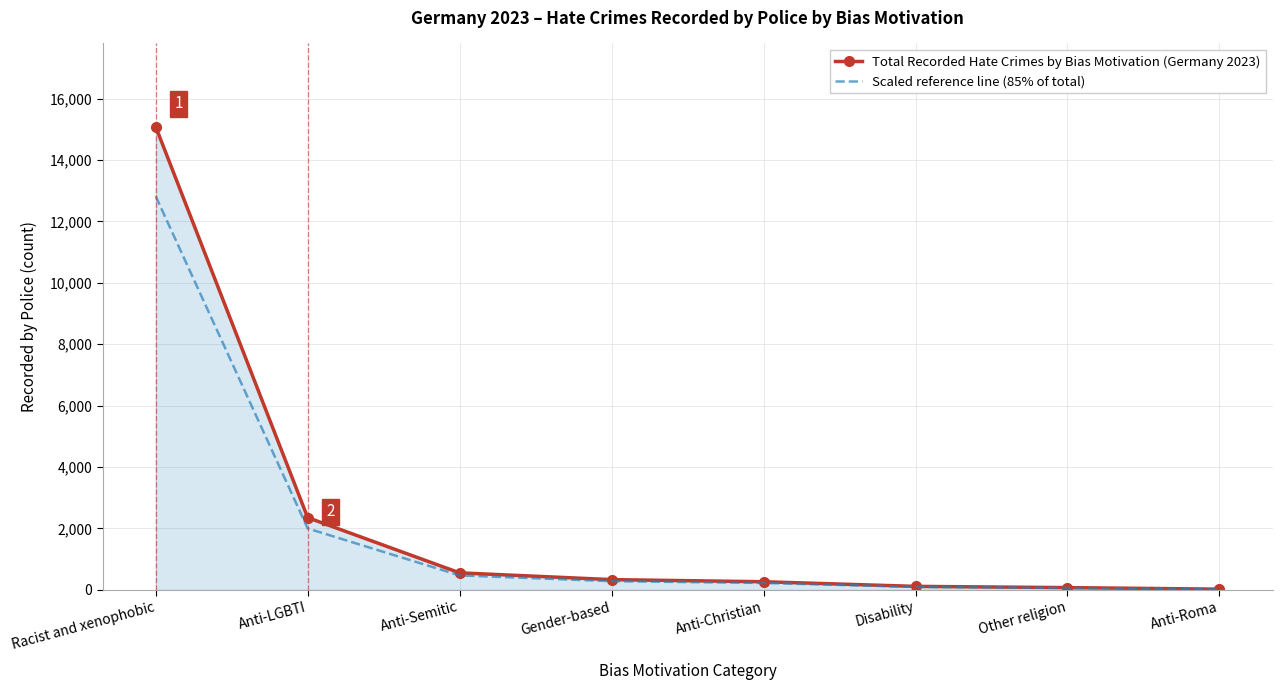

Which label corresponds to the largest value in the chart?

Racist and xenophobic